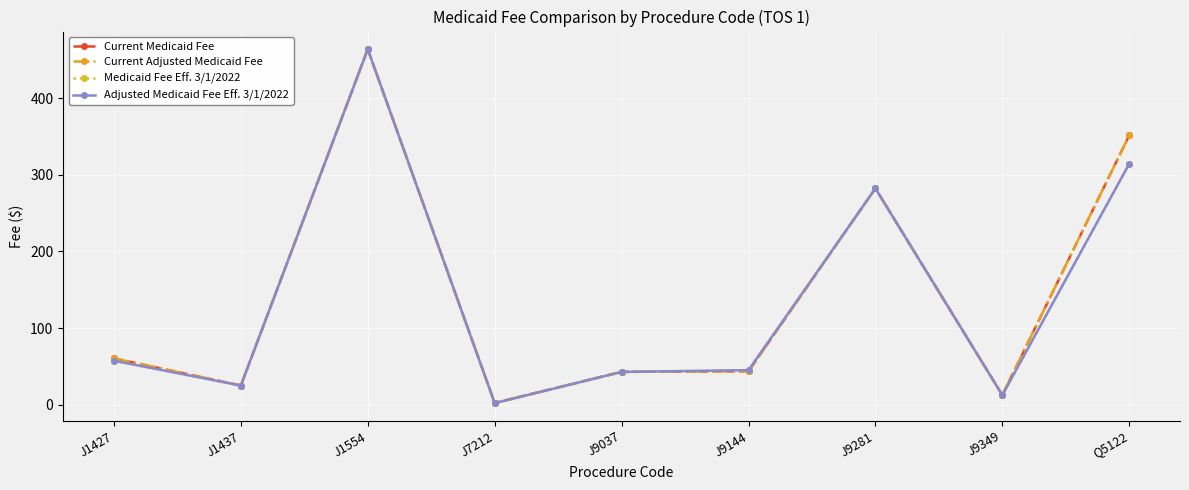

Read the Current Adjusted Medicaid Fee value at J1554.

463.6